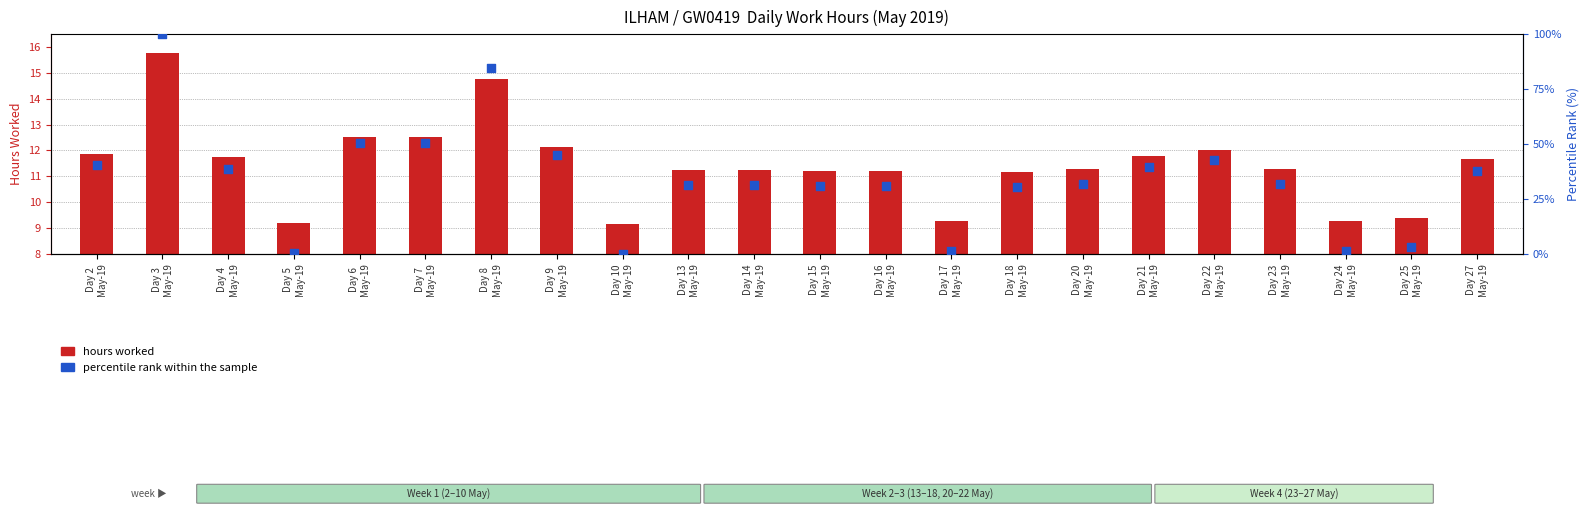

Is the value of percentile rank within the sample at Day 24
May-19 greater than the value of hours worked at Day 14
May-19?

No